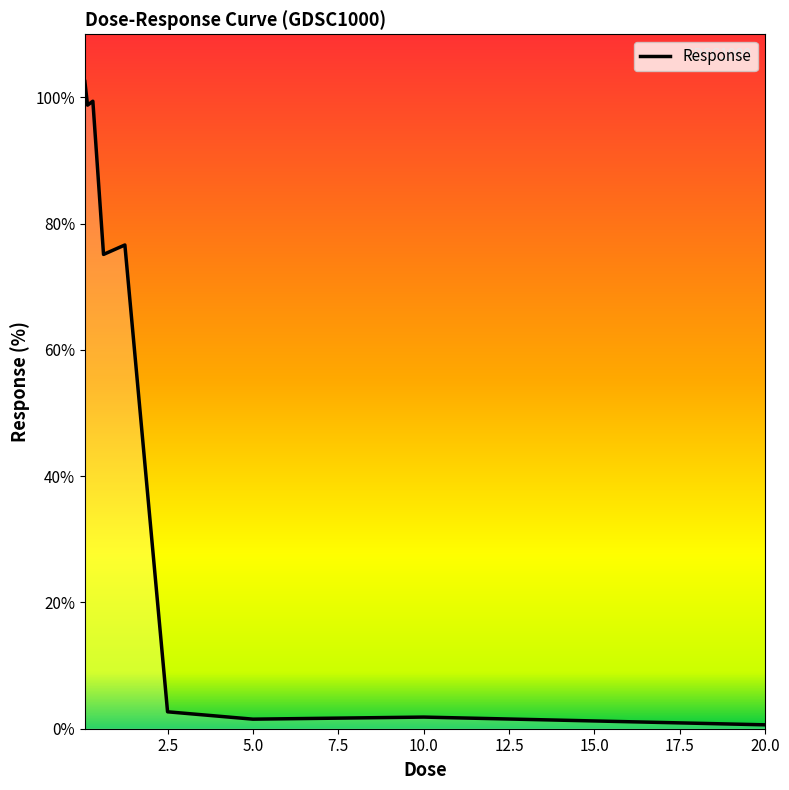

What is the greatest value displayed?

102.5